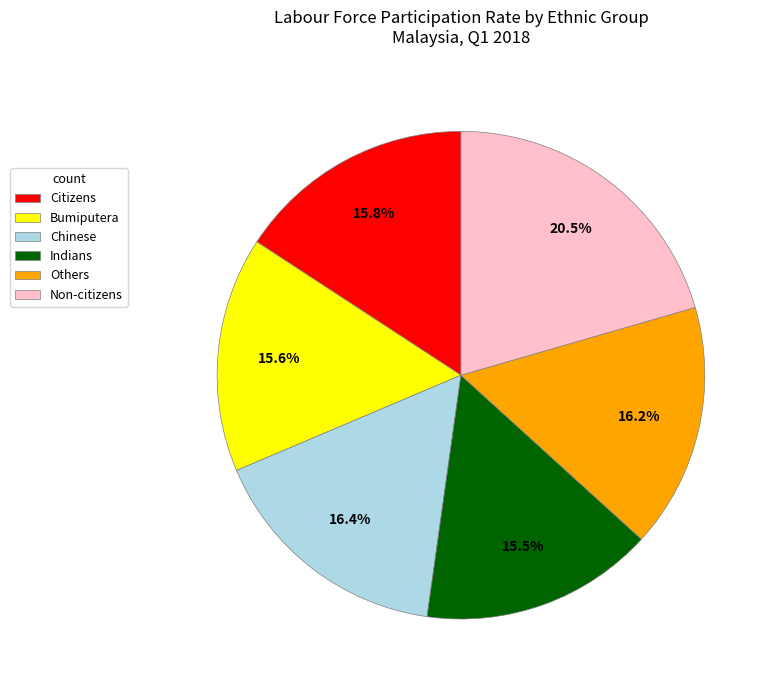

Combined, do Chinese and Indians account for over 50%?

No